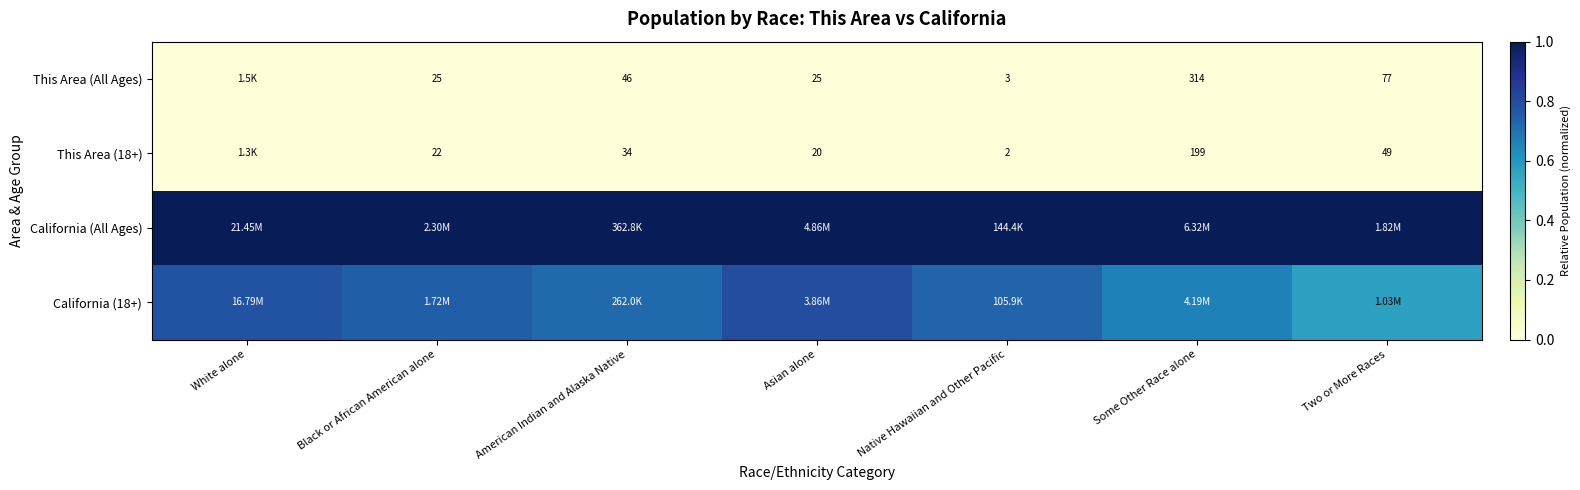

Rank the series by their maximum value, from highest to lowest.

California (All Ages), California (18+), This Area (All Ages), This Area (18+)